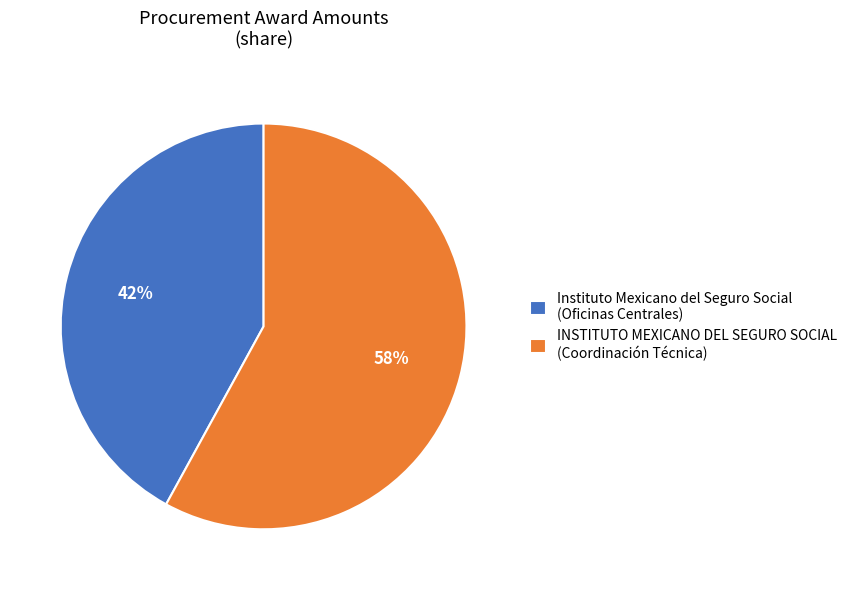

Which slice represents more than half of the pie?

INSTITUTO MEXICANO DEL SEGURO SOCIAL